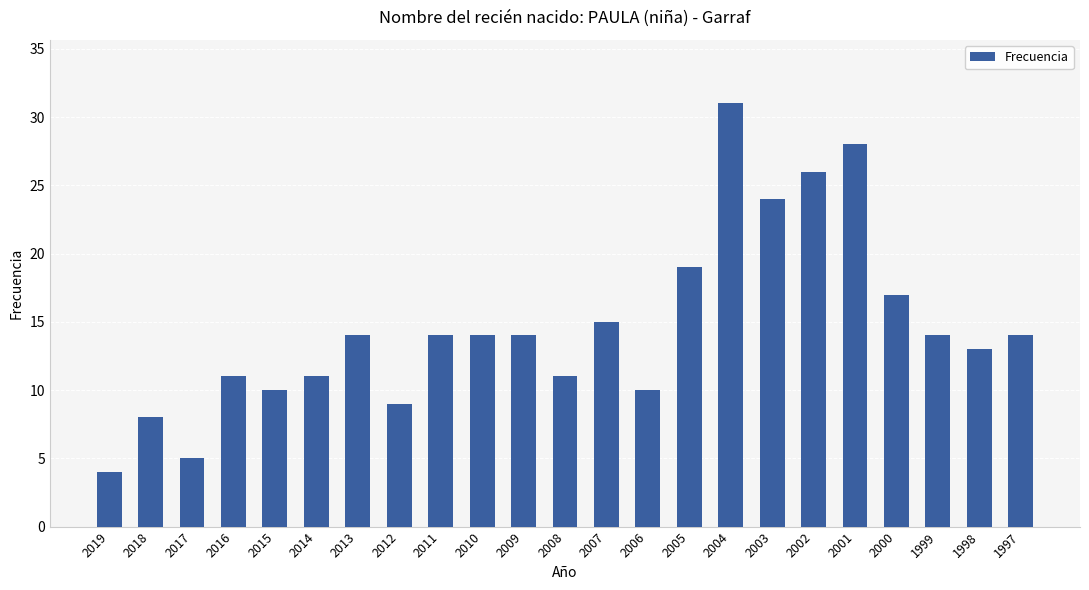

How many bars are there in total?

23